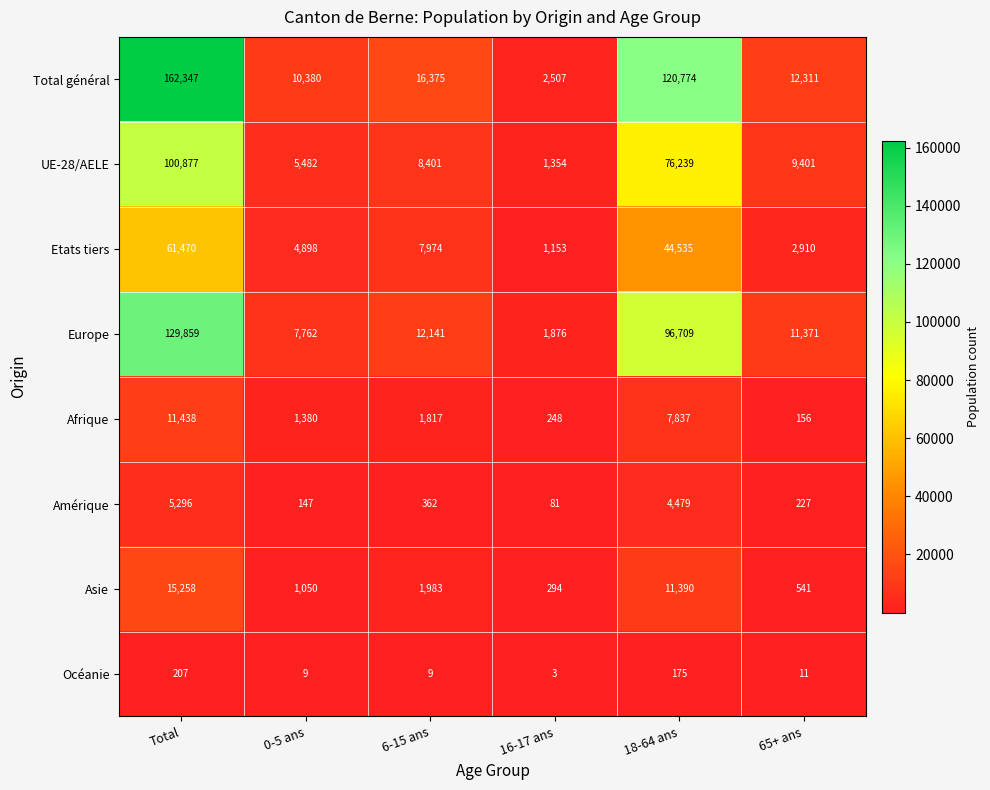

Is it true that Etats tiers equals 64341 at 18-64 ans?

False